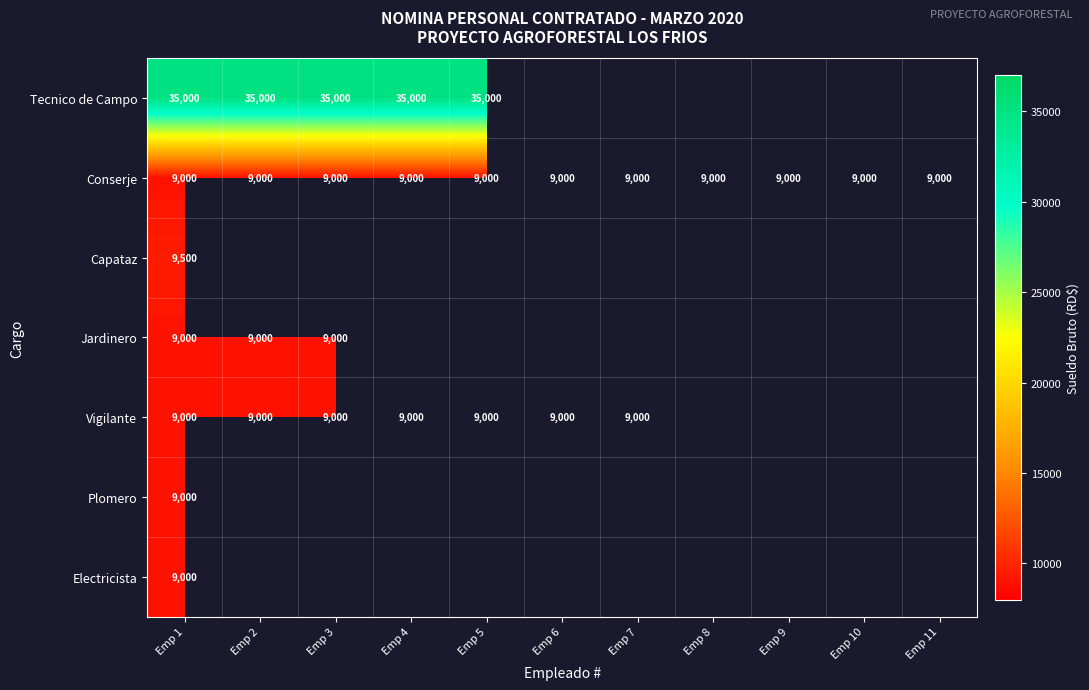

What is the difference between the highest and lowest values at Emp 4?

26000.0